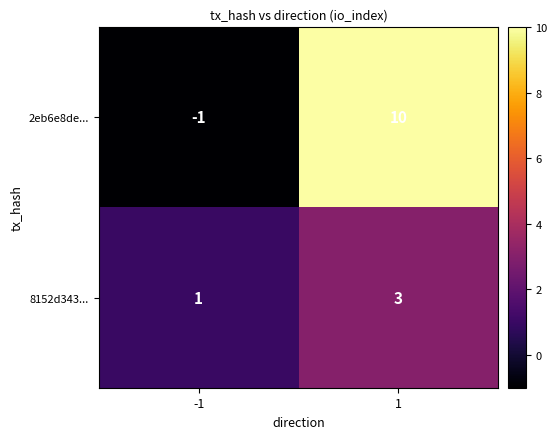

At 1, list the series in order from largest to smallest.

2eb6e8de..., 8152d343...